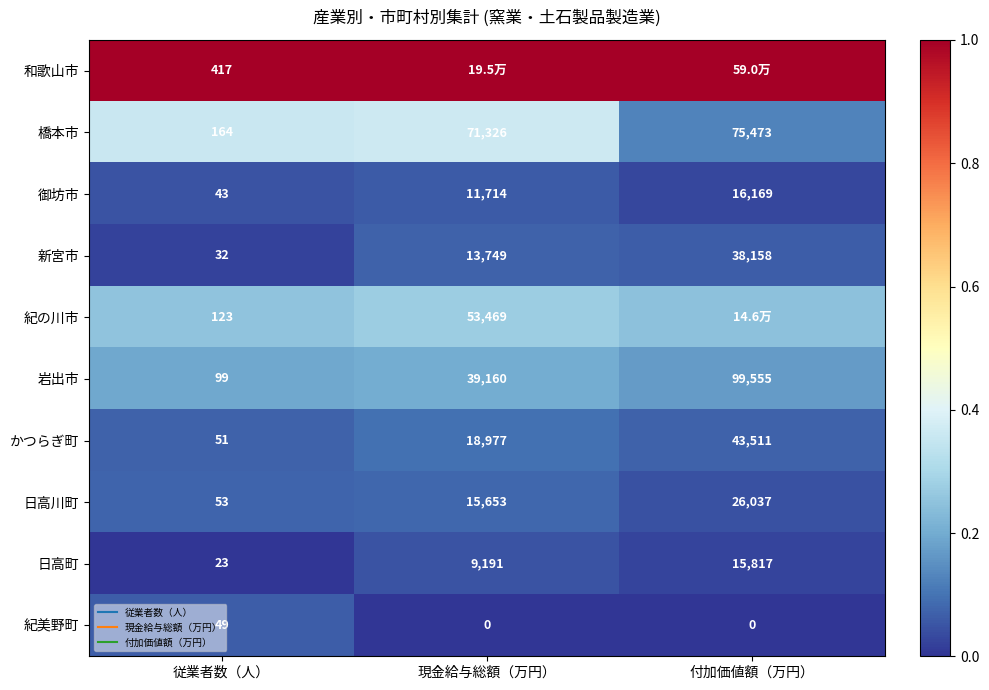

Which has a higher value, 現金給与総額（万円） or 従業者数（人）?

現金給与総額（万円）